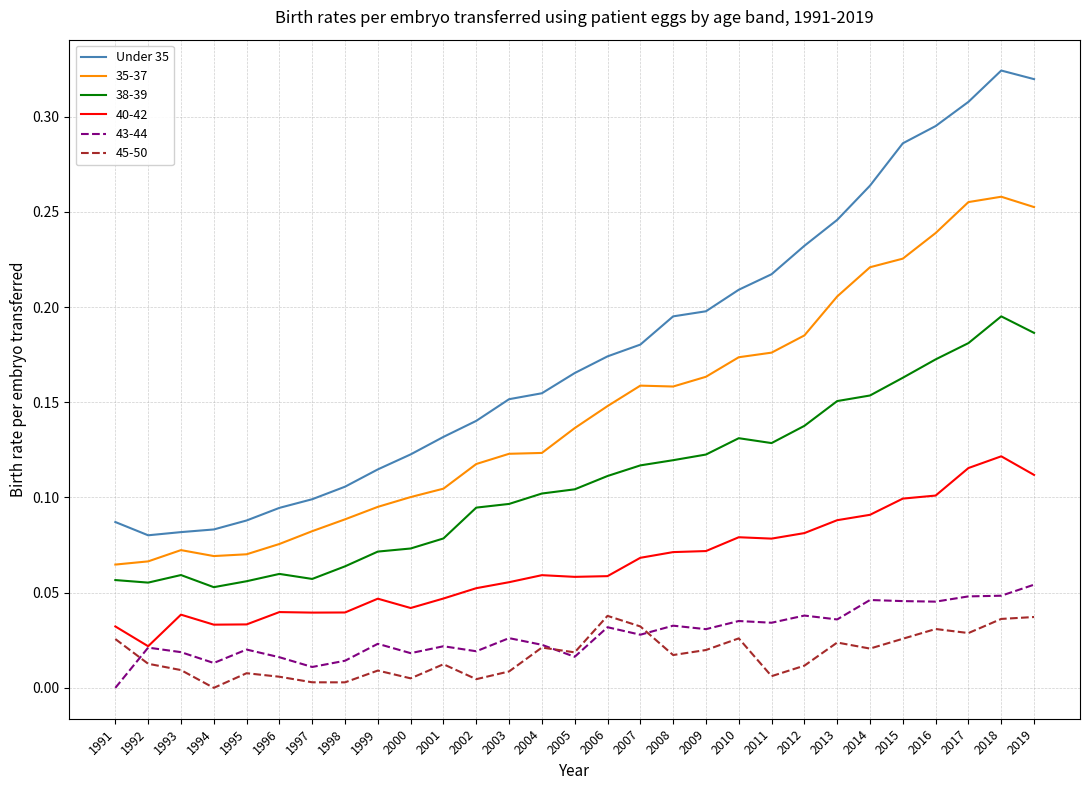

How many lines are shown in the chart?

6